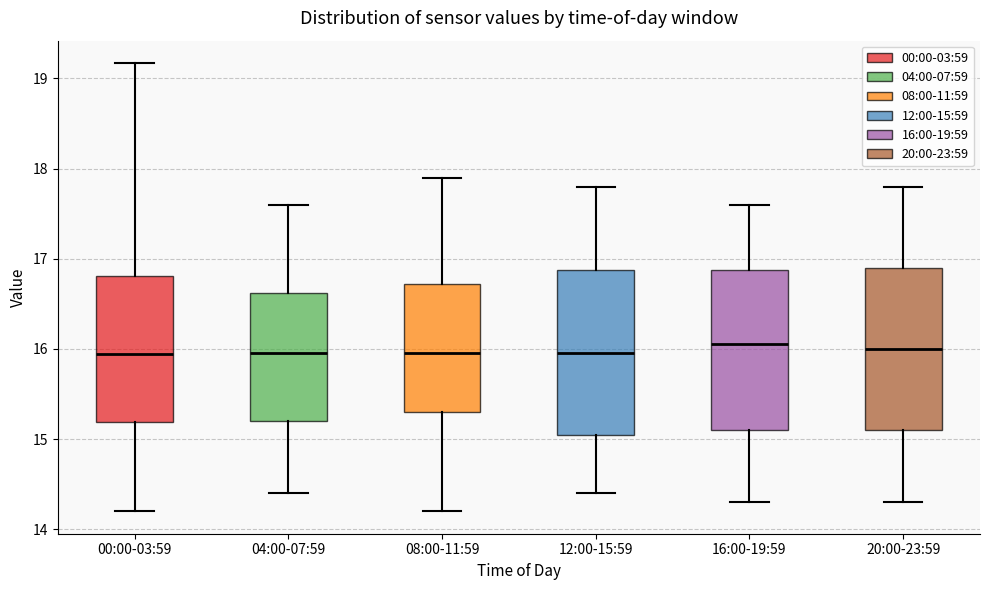

Where is the upper edge of the box for 20:00-23:59 on the y-axis? The values are not printed on the chart, so give them approximately, as read against the axis.

16.9